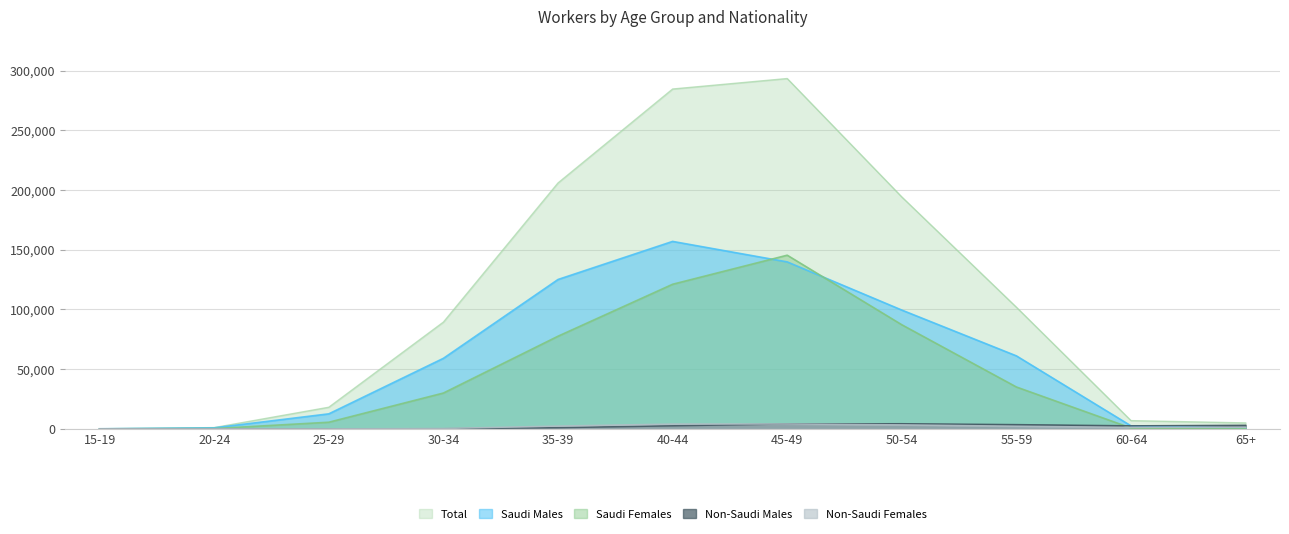

The value of Non-Saudi Females at 40-44 is 4019. True or false?

True